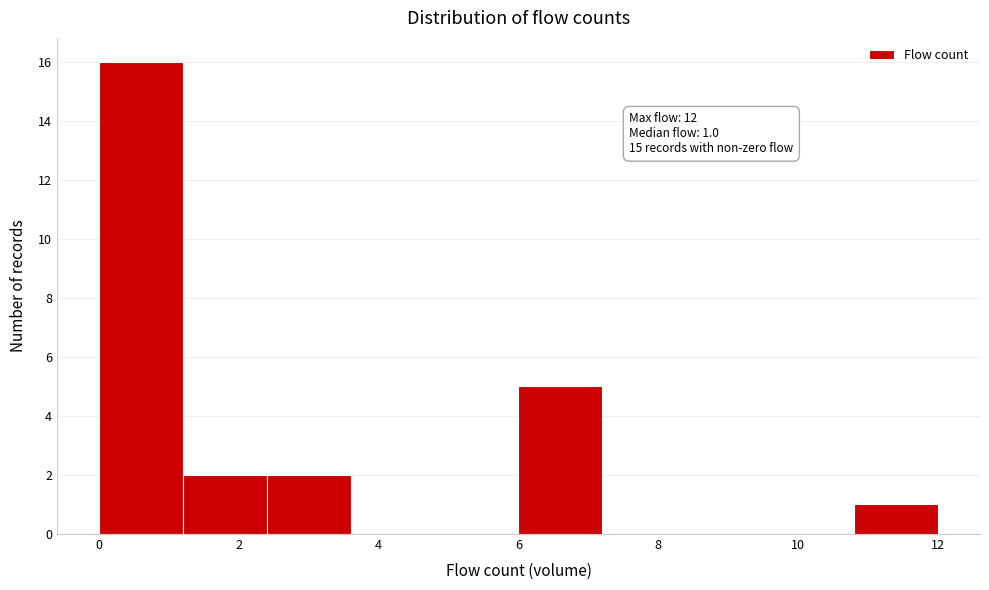

Which range on the x-axis has the tallest bar?

0.0 to 1.2